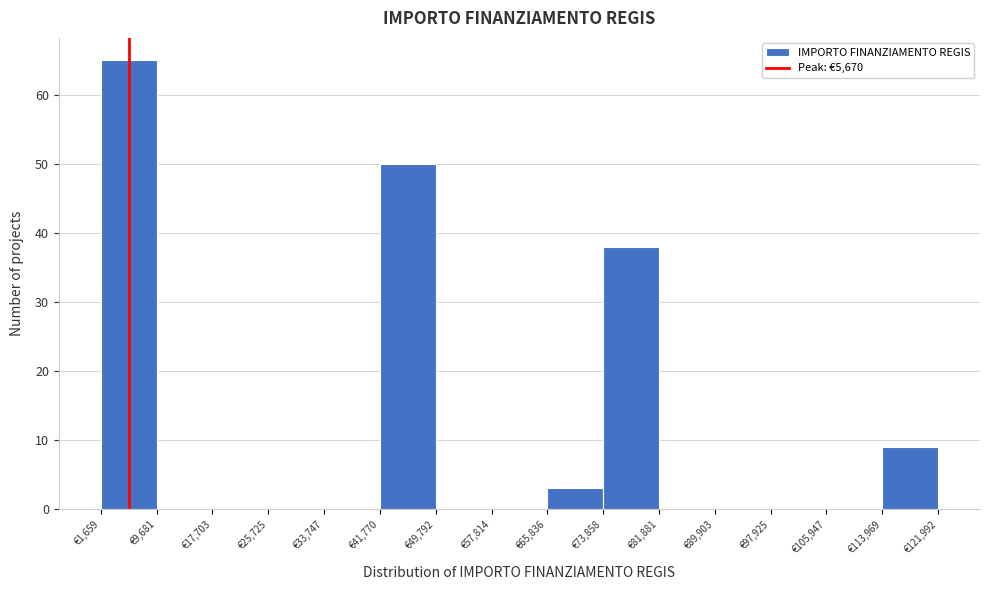

Reading left to right, transcribe this chart: for each bar, give the range it covers on the x-axis and its height. Neither the bar edges nor the heights are printed on the chart, so give them approximately, as read against the axes.

2000 to 10000: 65
10000 to 18000: 0
18000 to 26000: 0
26000 to 34000: 0
34000 to 42000: 0
42000 to 50000: 50
50000 to 58000: 0
58000 to 66000: 0
66000 to 74000: 3
74000 to 82000: 38
82000 to 90000: 0
90000 to 98000: 0
98000 to 106000: 0
106000 to 114000: 0
114000 to 122000: 9